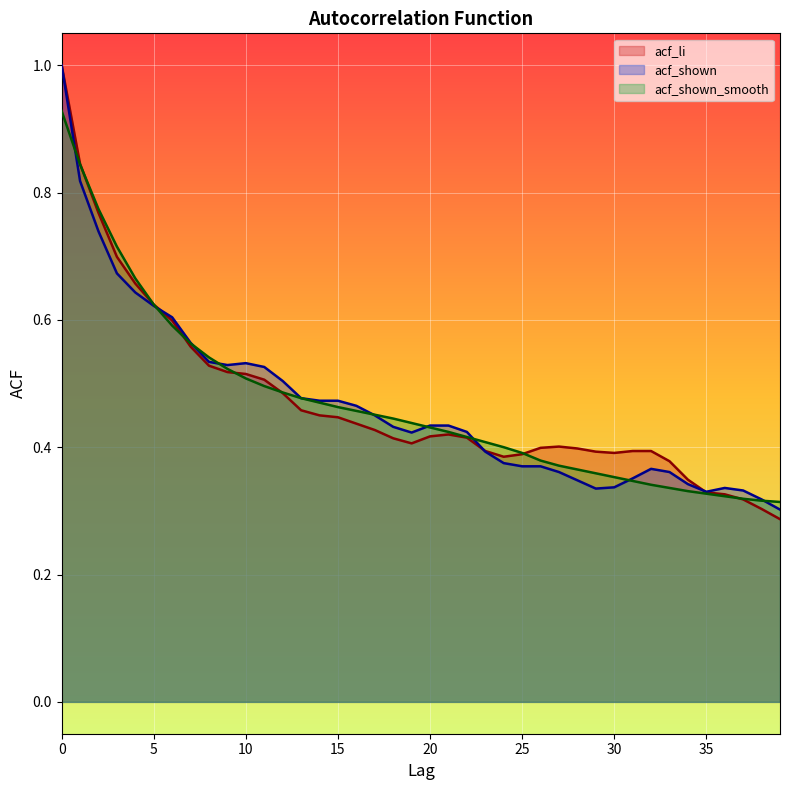

The acf_shown_smooth series shows 0.4 at 35. True or false?

False